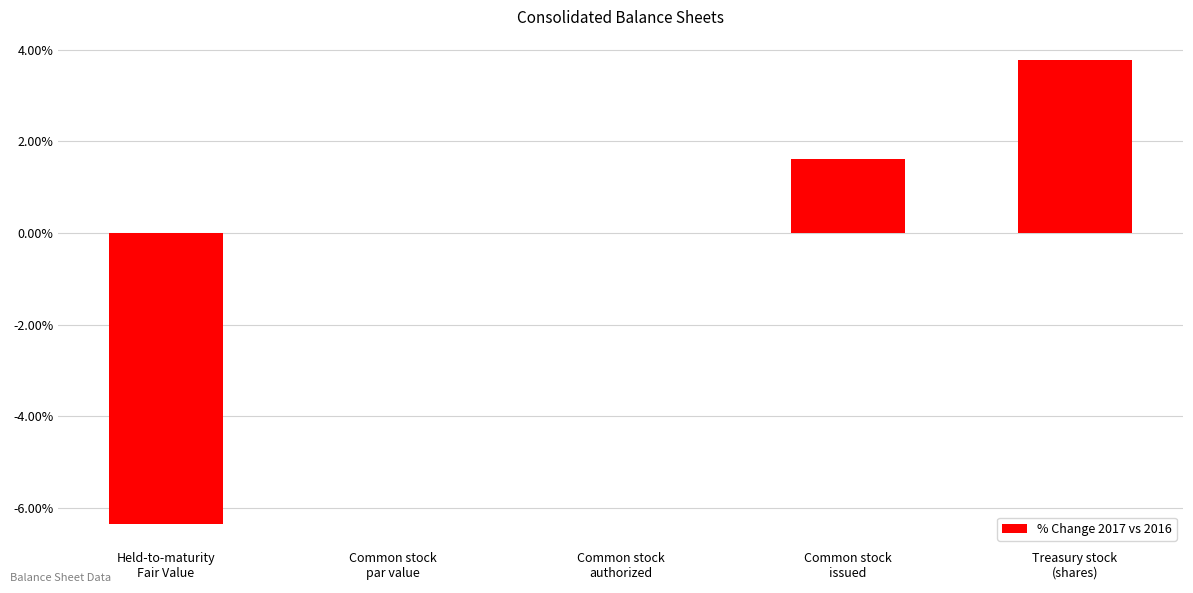

At which category does the chart reach its peak across all series?

Treasury stock
(shares)